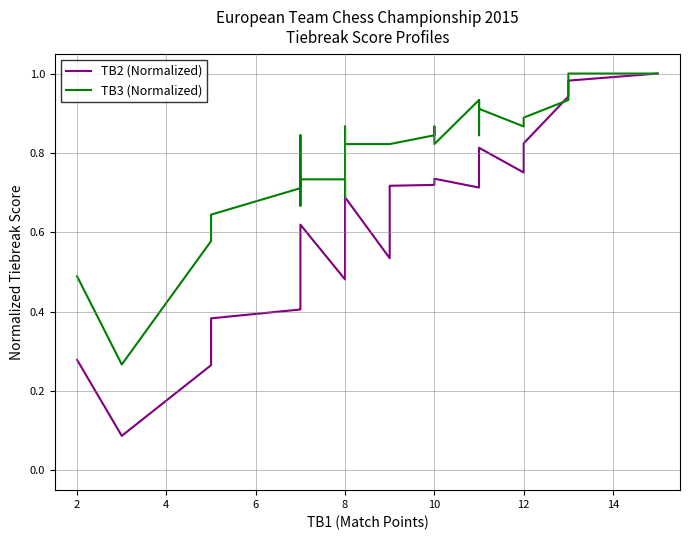

How many distinct data groups are displayed?

2